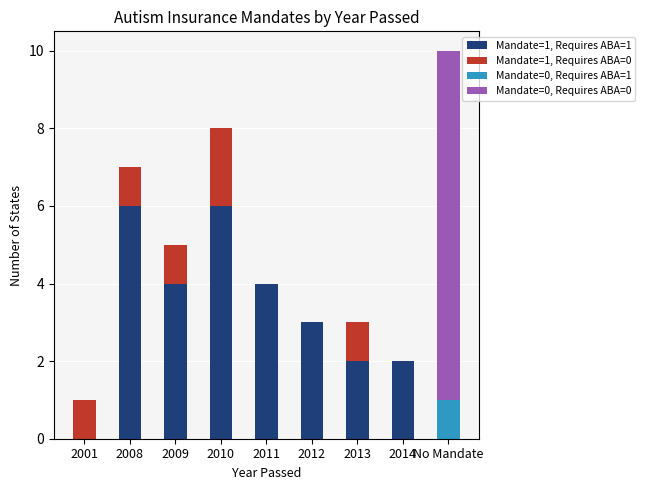

At which category is the sum across all series the highest?

No Mandate